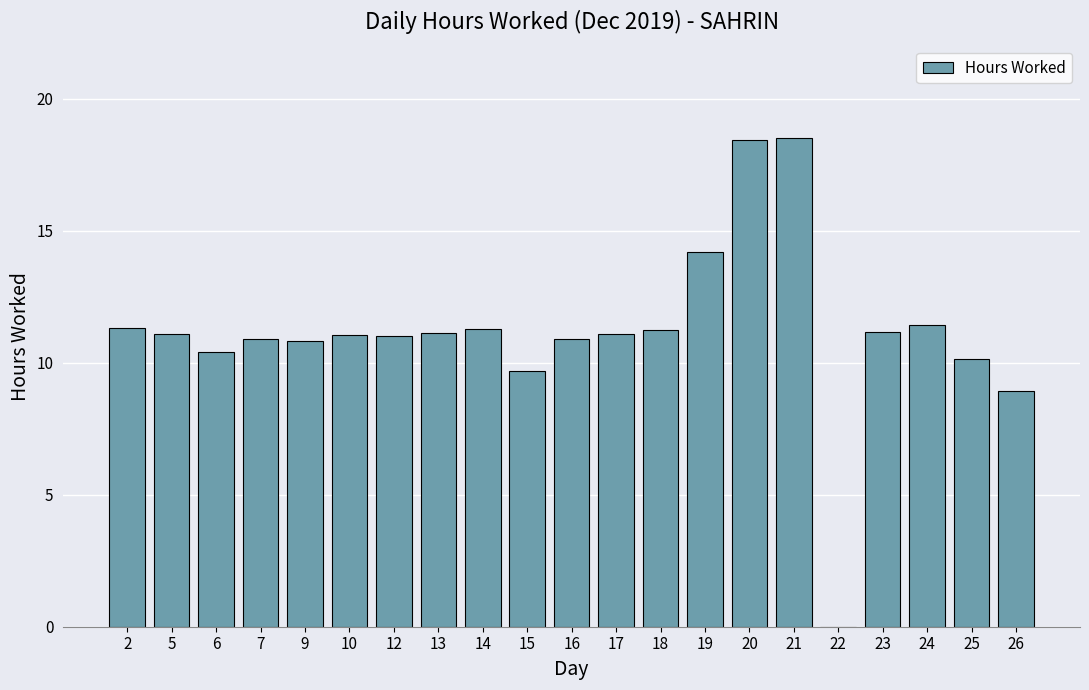

The chart shows a value of 11.1 at 17. True or false?

True